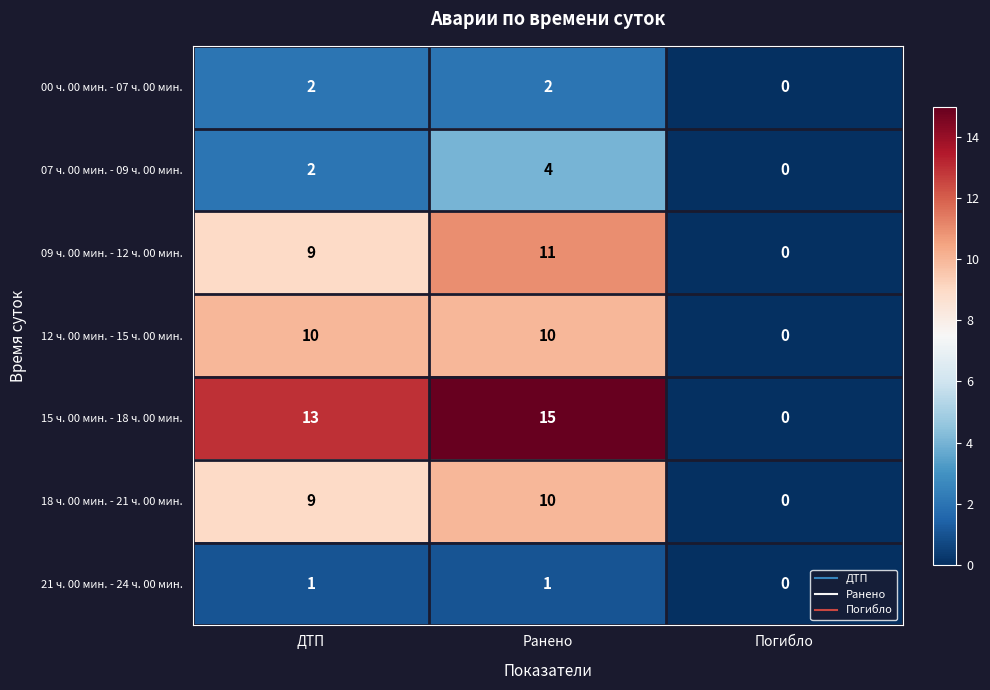

What is the sum of the 09 ч. 00 мин. - 12 ч. 00 мин. values at Ранено and Погибло?

11